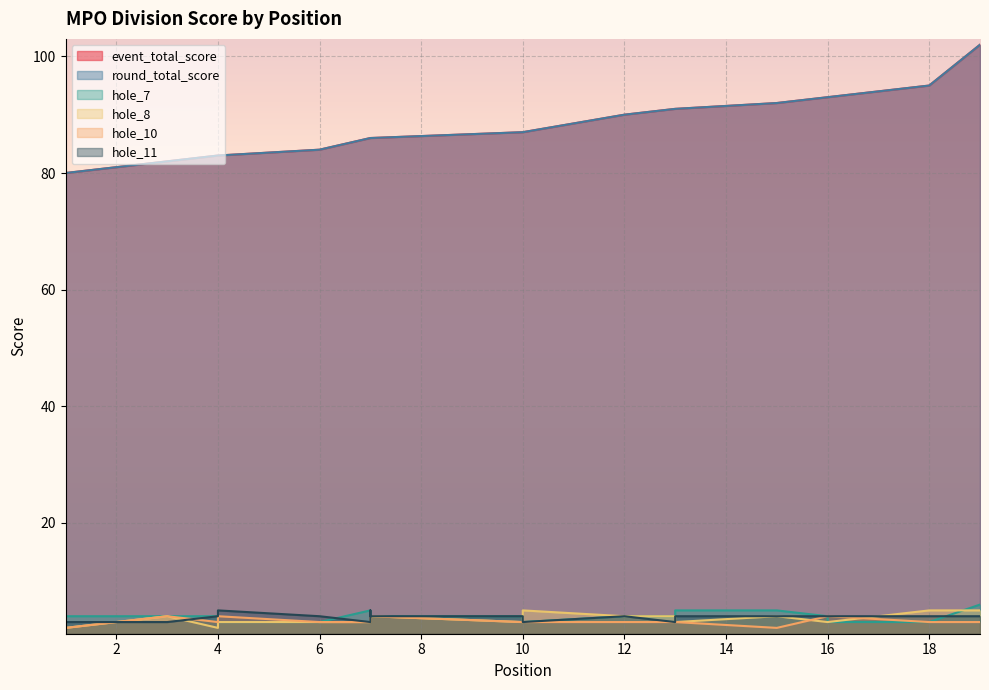

True or false: hole_8 and event_total_score cross at least once.

False